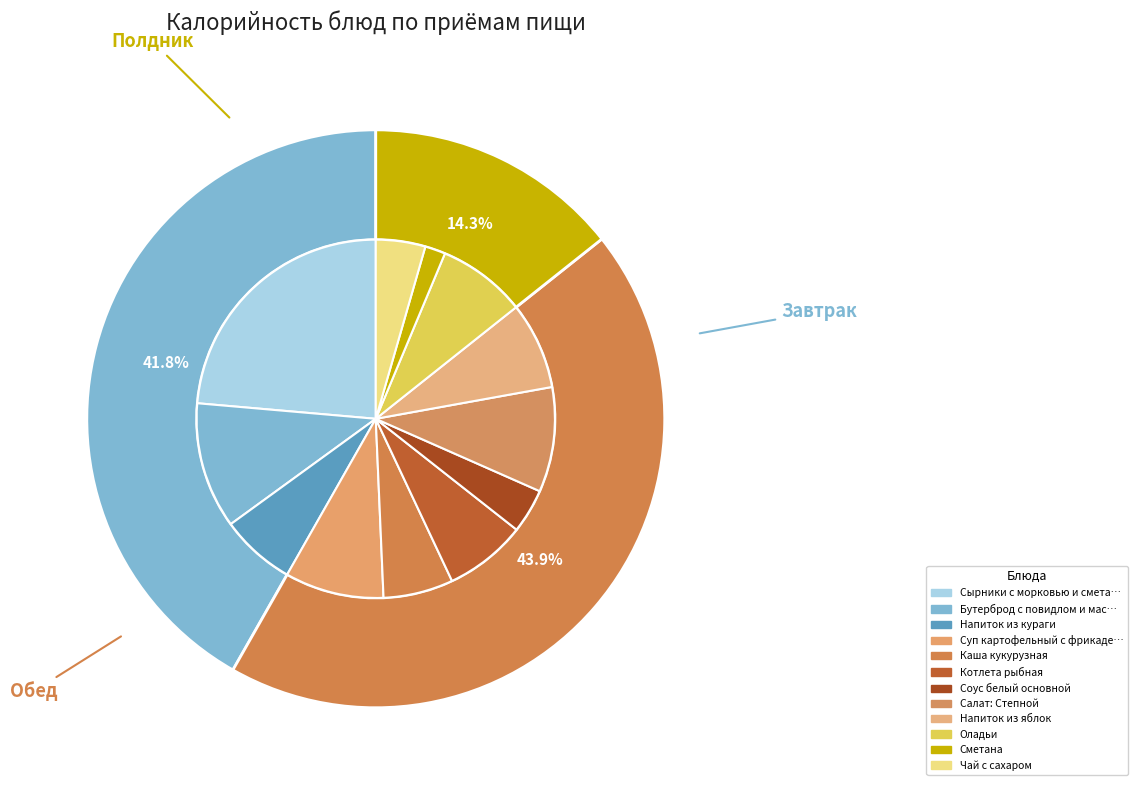

What is the largest slice in the pie chart?

Сырники с морковью и сметаной